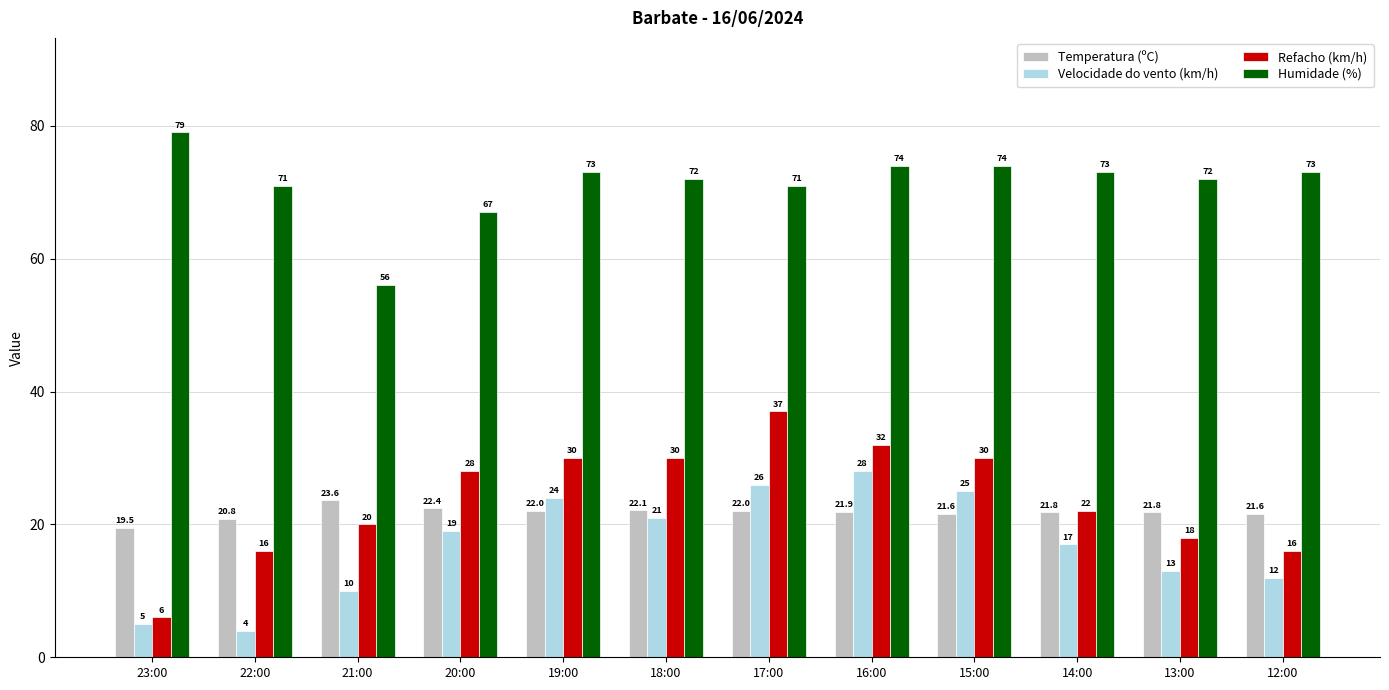

What is the spread (max minus min) of values at 17:00?

49.0